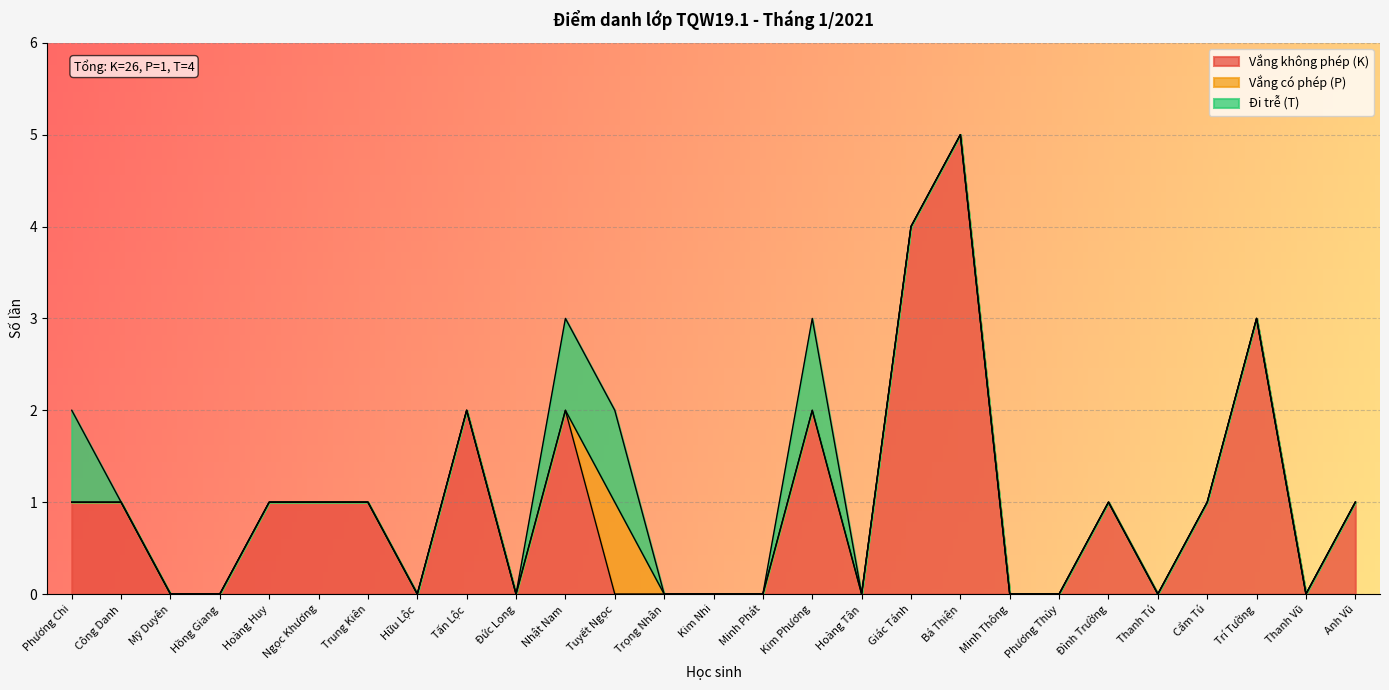

What are all the series names shown in the legend?

Vắng không phép (K), Vắng có phép (P), Đi trễ (T)